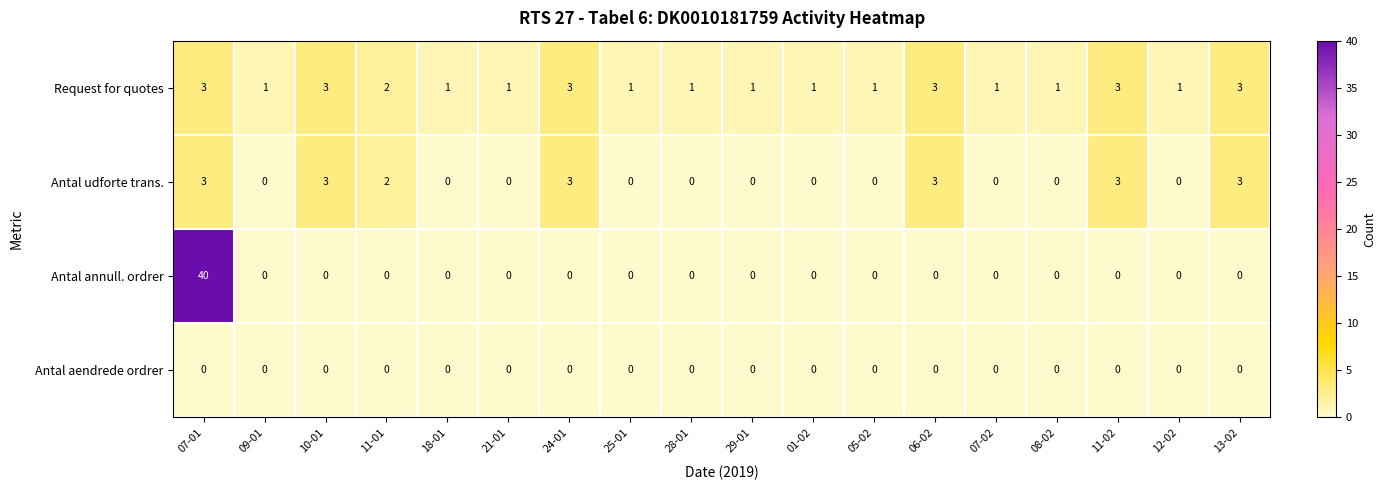

The Request for quotes series shows 1 at 08-02. True or false?

True